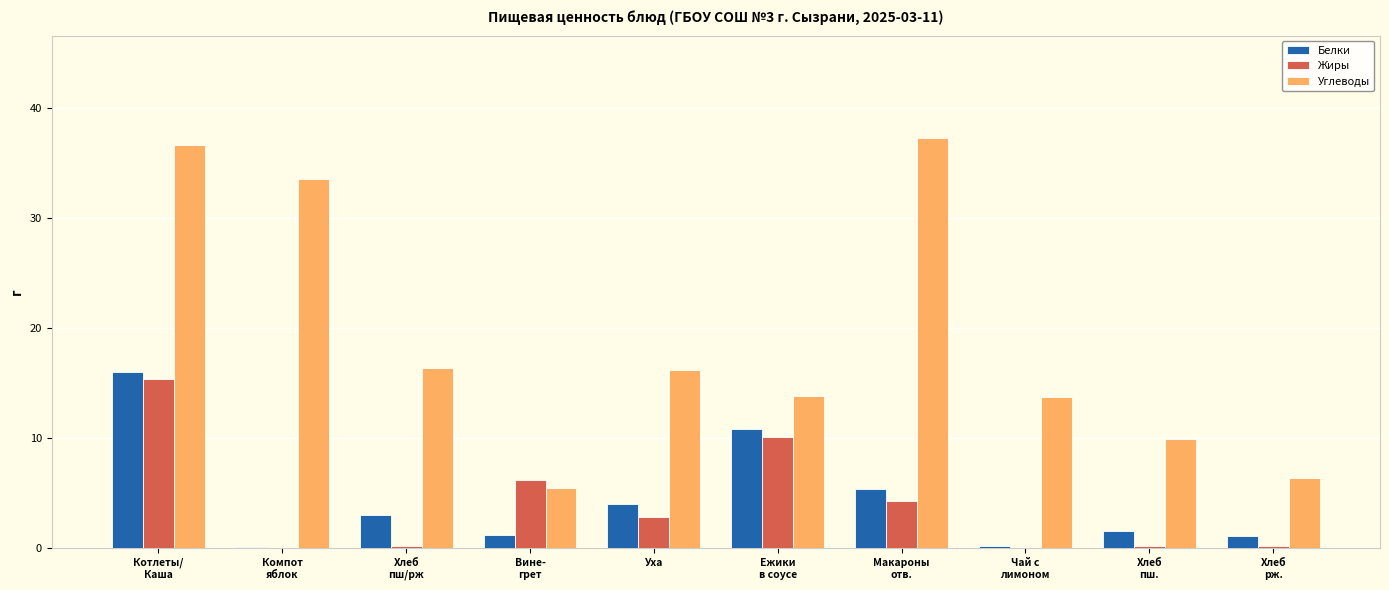

What are all the series names shown in the legend?

Белки, Жиры, Углеводы